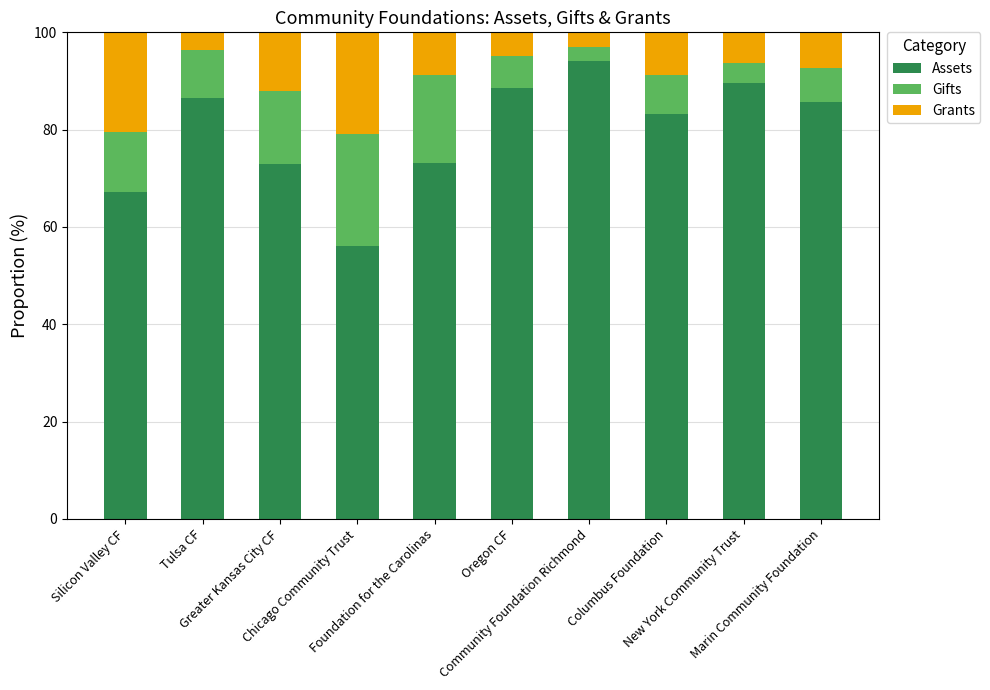

What is the difference between the second highest and second lowest values in the Assets series?

22.5